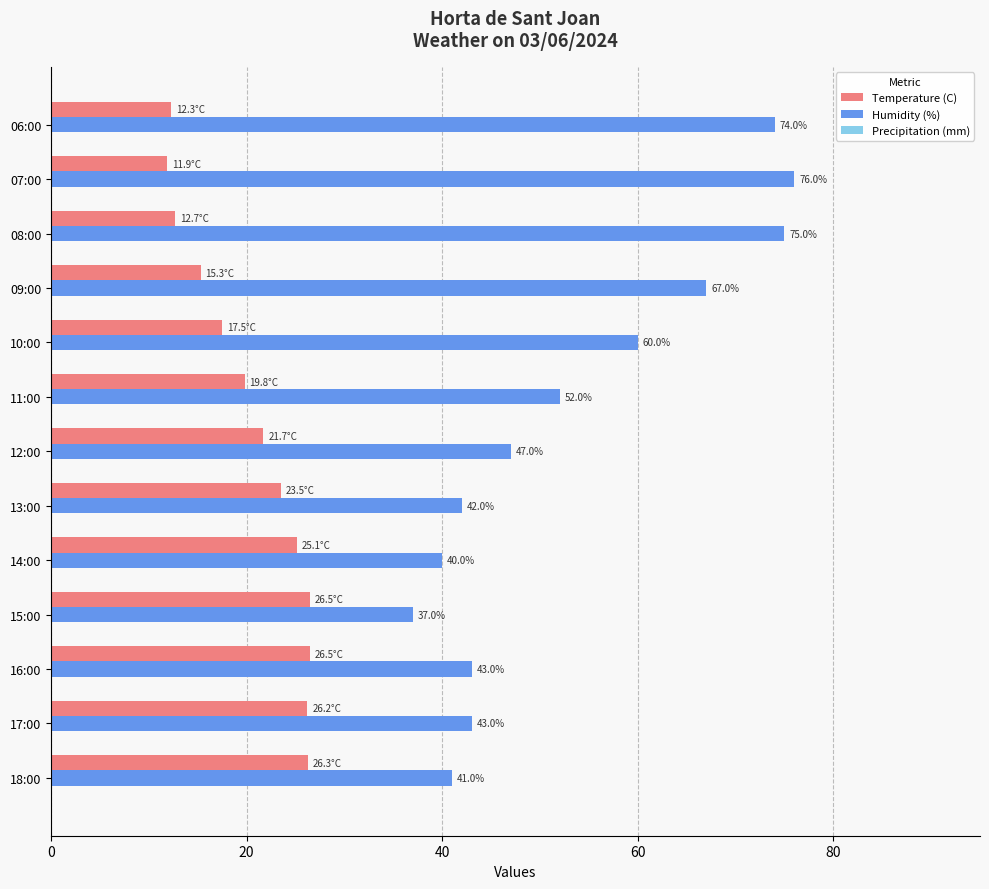

The Humidity (%) series shows 130.0 at 08:00. True or false?

False